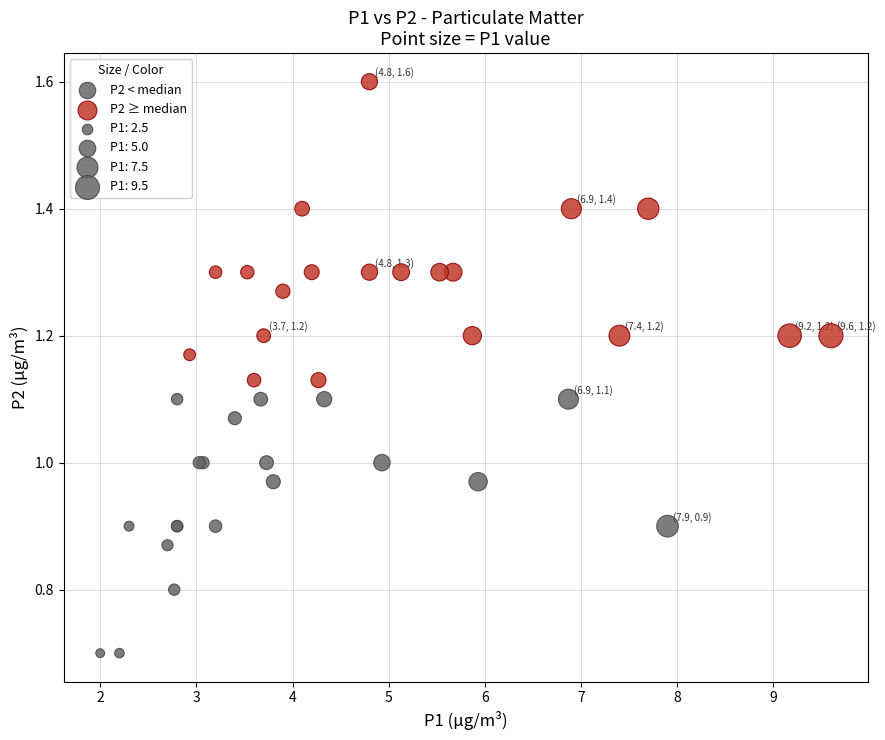

Which series contains the highest Y value?

P2 ≥ median